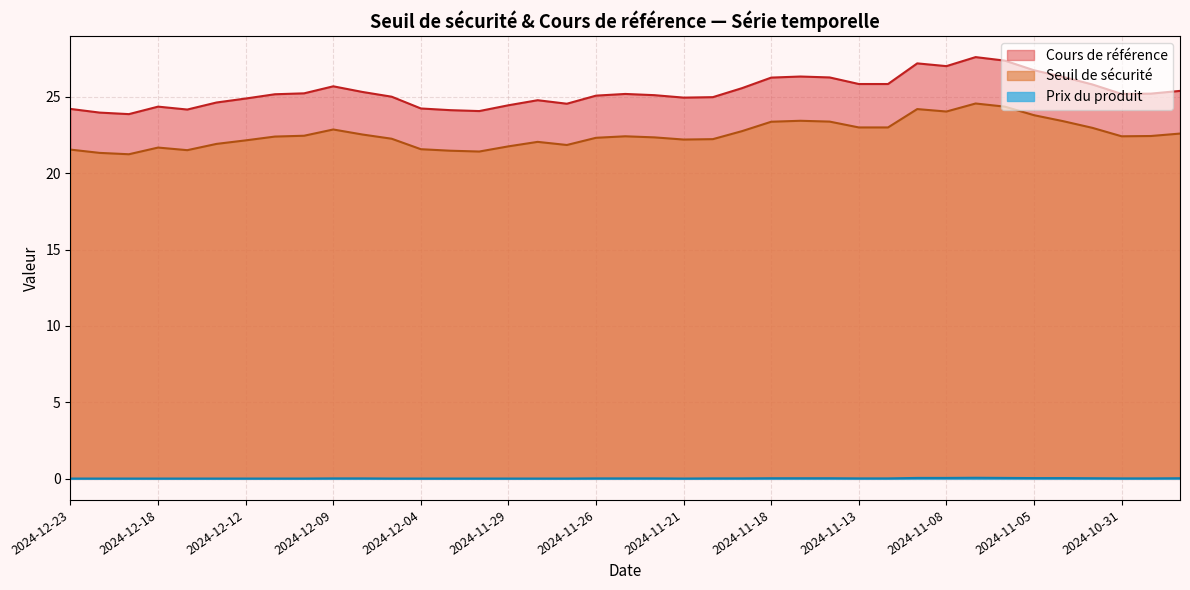

What is the difference between the second highest and second lowest values in the Seuil de sécurité series?

3.0